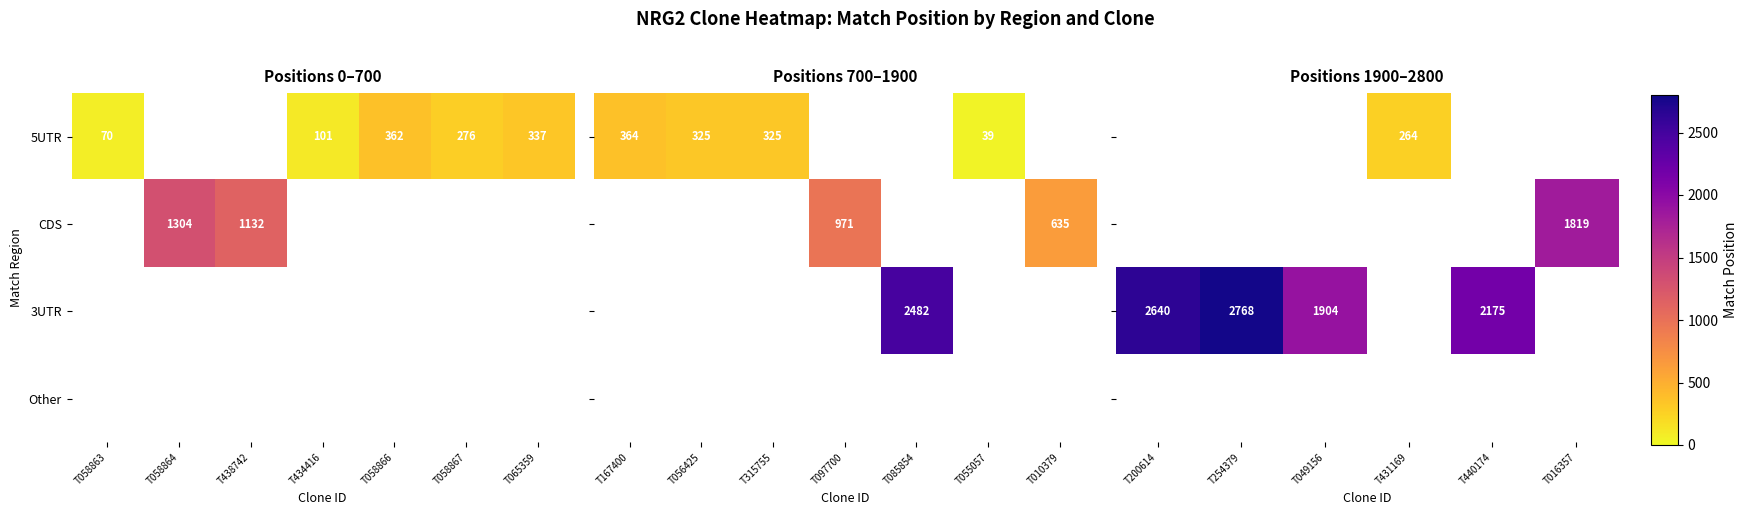

Is it true that 5UTR equals 362 at T058866?

True